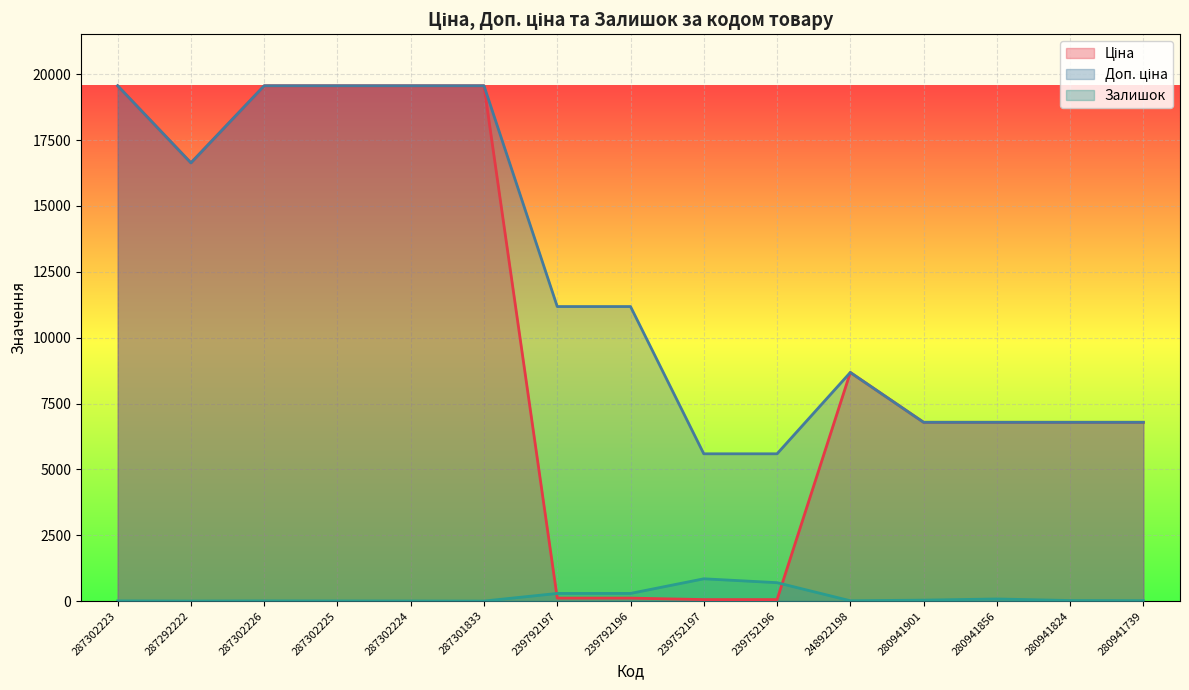

What is the total value across all series at 239792196?

11583.8